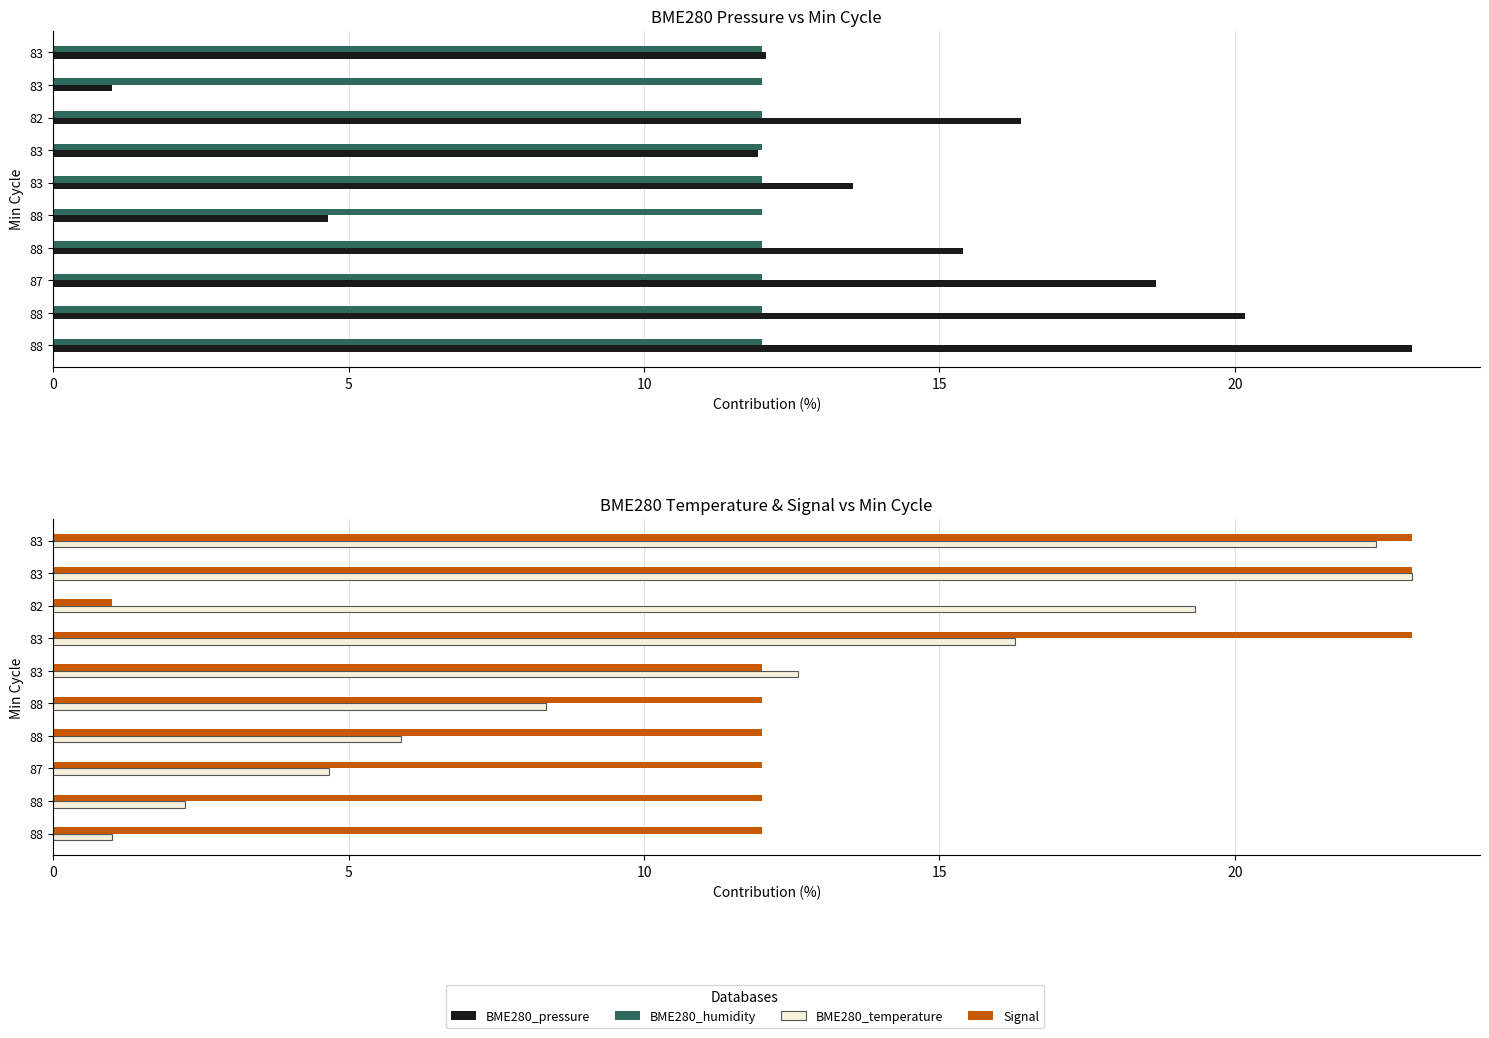

What is the minimum value for BME280_humidity?

0.2